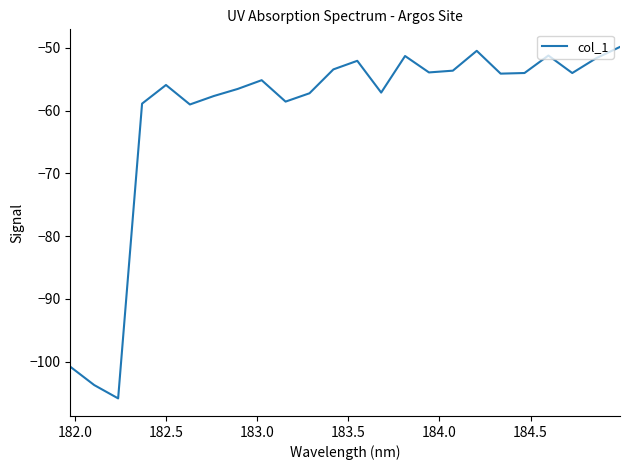

What is the maximum value shown in the chart?

-49.9